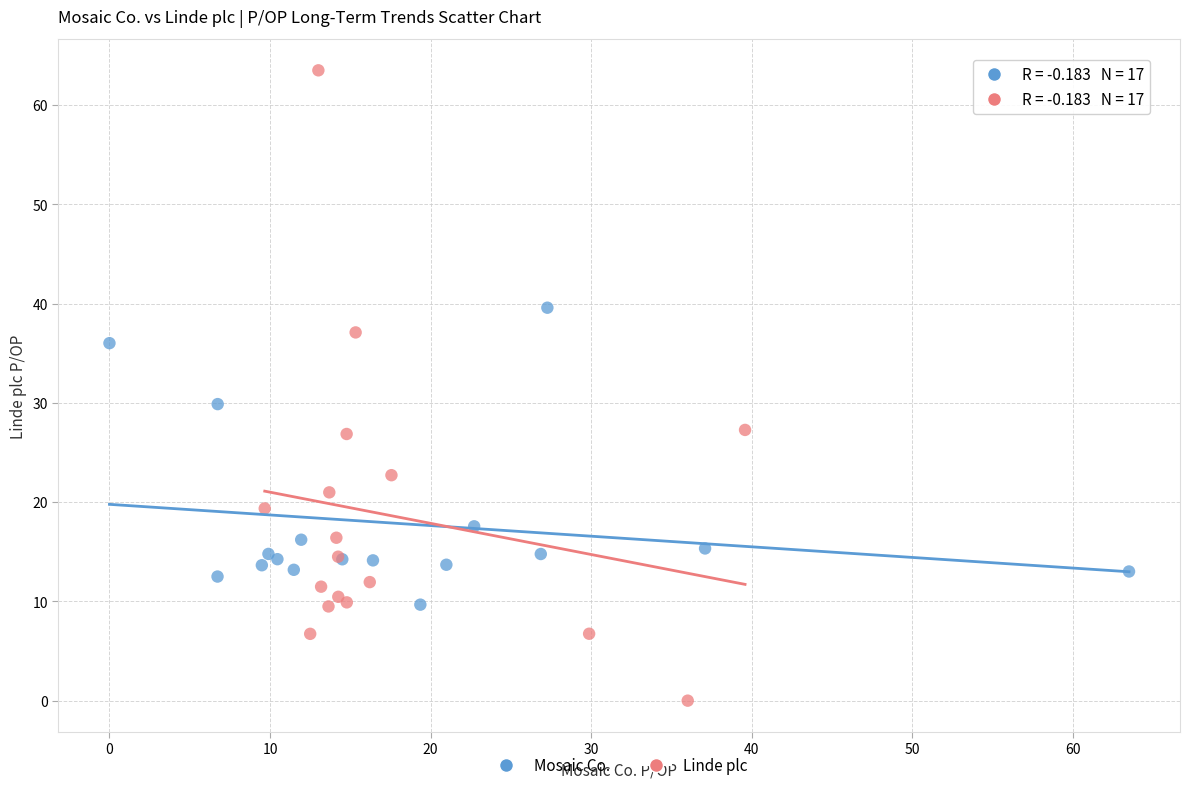

Which series contains the highest Y value?

Linde plc